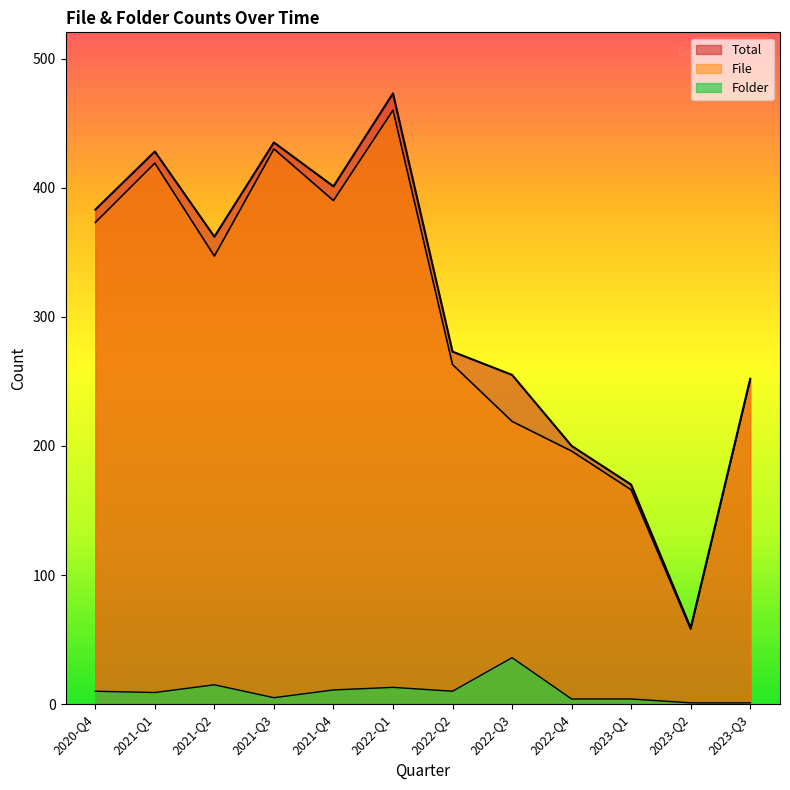

Between 2023-Q3 and 2022-Q1, which is larger?

2022-Q1